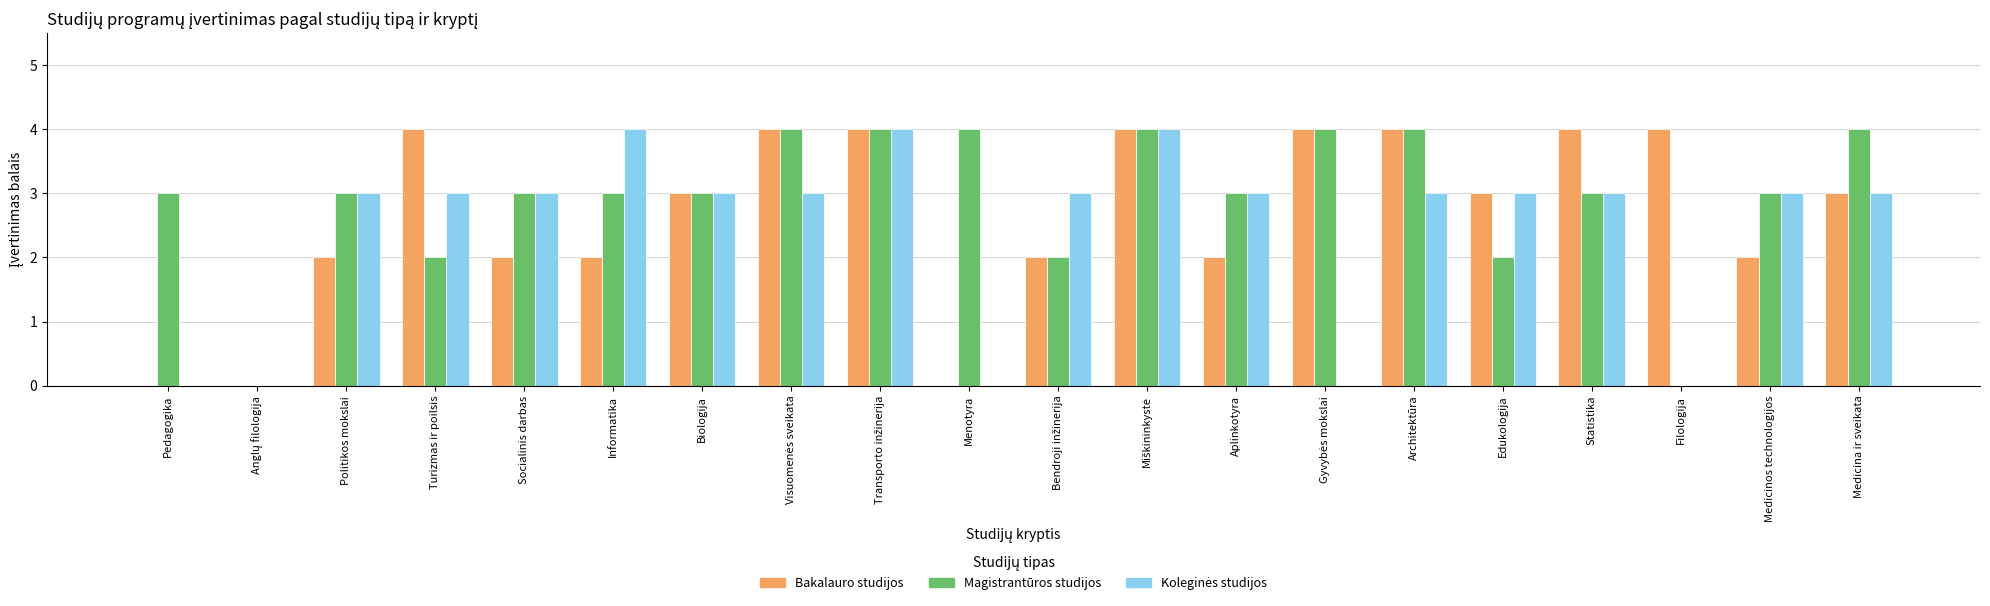

True or false: Bakalauro studijos has a value of 1 at Aplinkotyra.

False